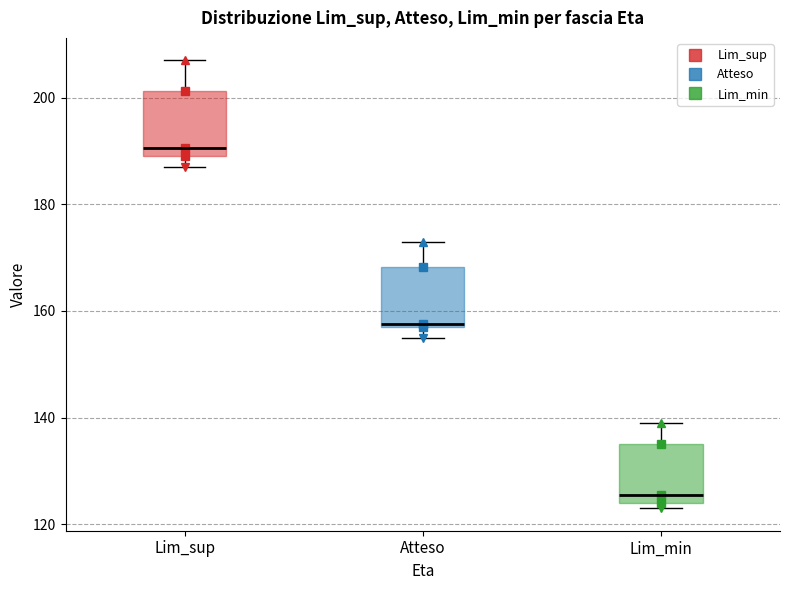

Reading left to right, read every box against the y-axis: the position of its median line, the range the box covers, and the ends of its whiskers. The values are not printed on the chart, so give them approximately, as read against the axis.

Lim_sup: median 190 (just above the box's lower edge), box 190 to 202, whiskers 188 to 208
Atteso: median 158, box 158 to 168, whiskers 156 to 174
Lim_min: median 126, box 124 to 136, whiskers 124 (just below the box's lower edge) to 140